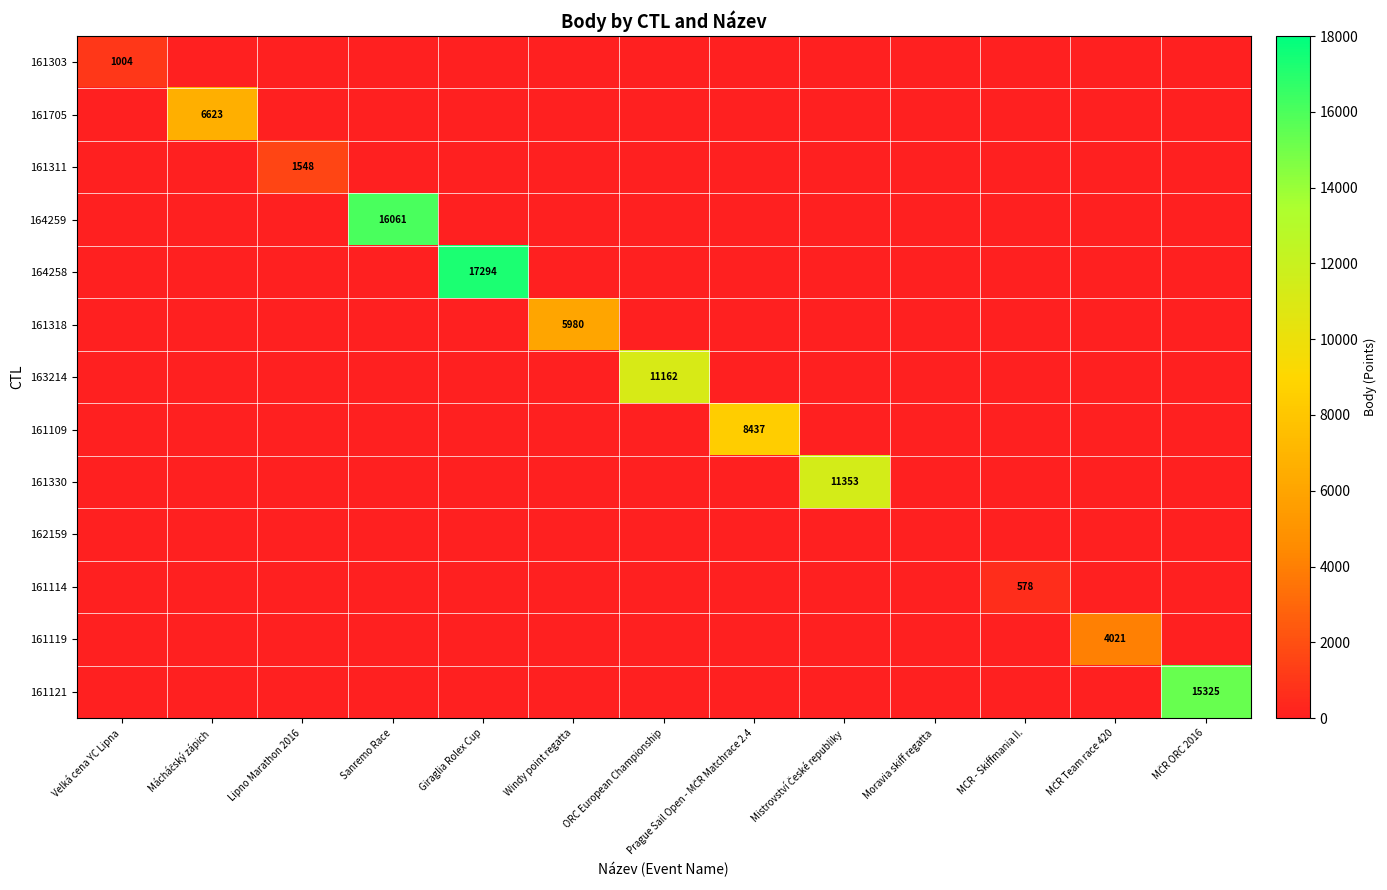

At which label does 163214 reach its minimum?

Velká cena YC Lipna